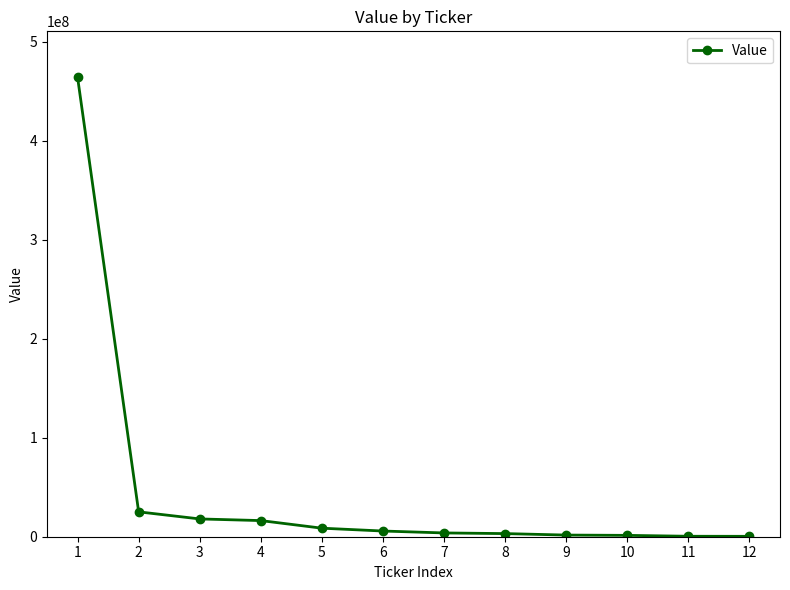

At which label does the data first exceed 5758000?

1